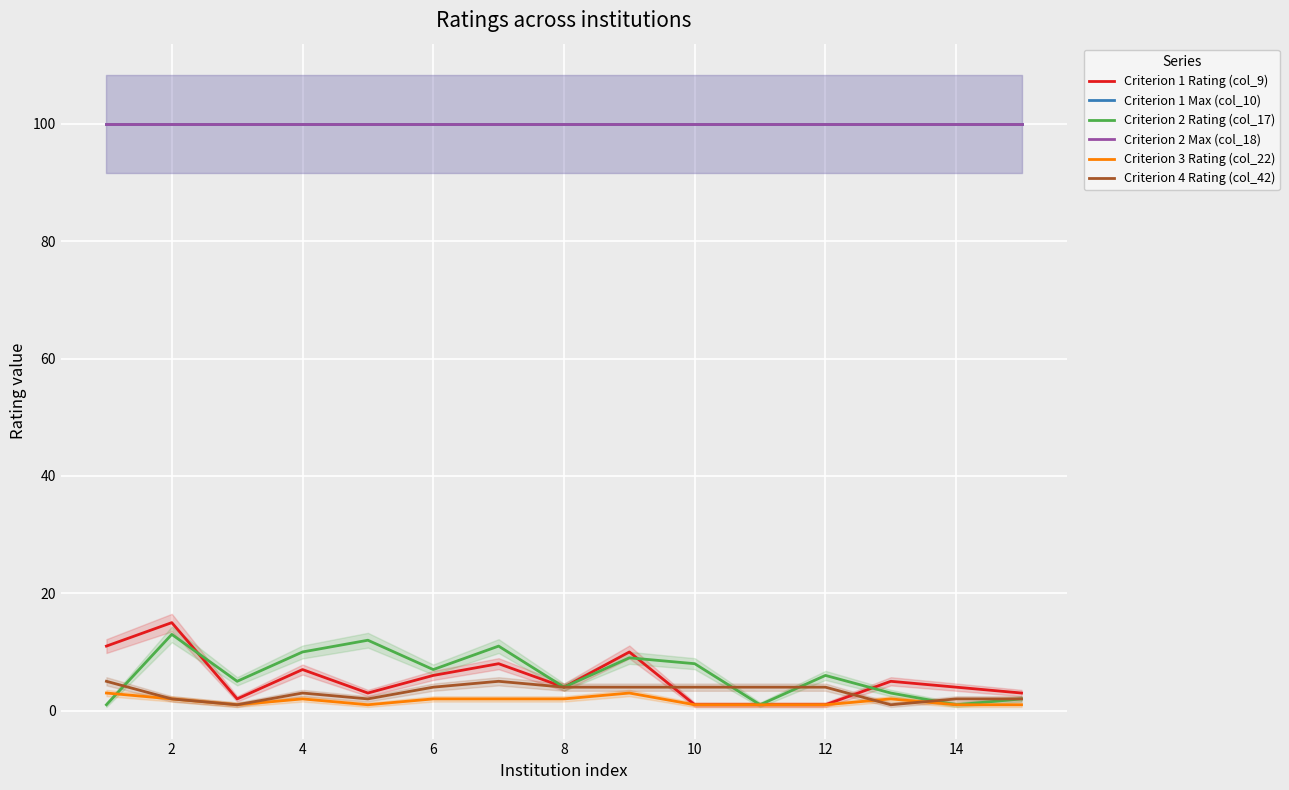

Reading left to right, transcribe all the data shown in this chart.

Criterion 1 Rating (col_9): 11	15	2	7	3	6	8	4	10	1	1	1	5	4	3
Criterion 1 Max (col_10): 100	100	100	100	100	100	100	100	100	100	100	100	100	100	100
Criterion 2 Rating (col_17): 1	13	5	10	12	7	11	4	9	8	1	6	3	1	2
Criterion 2 Max (col_18): 100	100	100	100	100	100	100	100	100	100	100	100	100	100	100
Criterion 3 Rating (col_22): 3	2	1	2	1	2	2	2	3	1	1	1	2	1	1
Criterion 4 Rating (col_42): 5	2	1	3	2	4	5	4	4	4	4	4	1	2	2